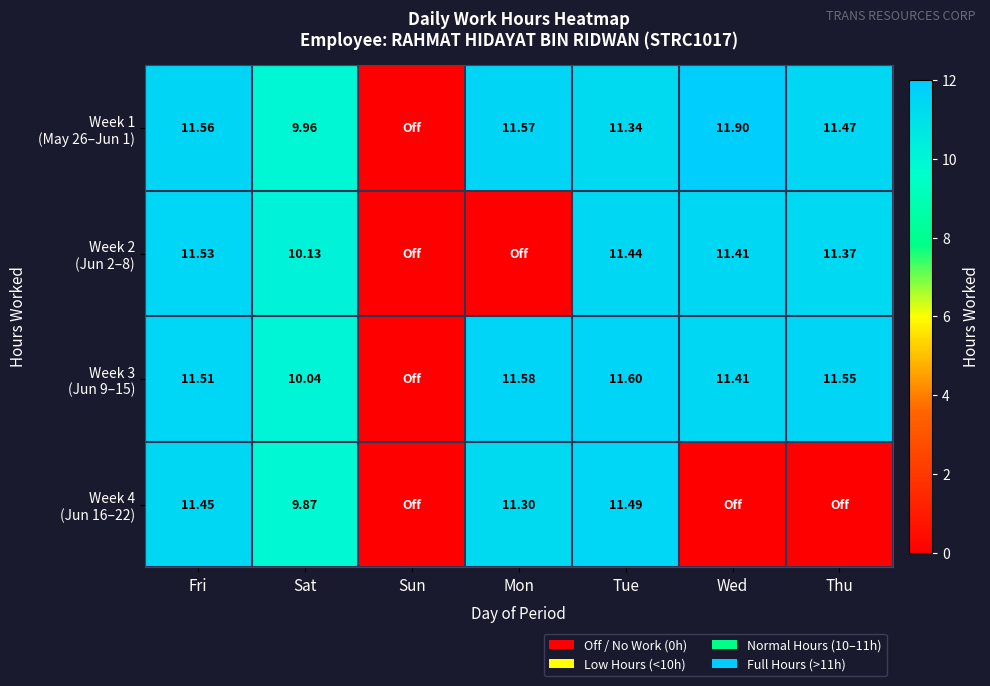

What is the total value across all series at Thu?

34.4